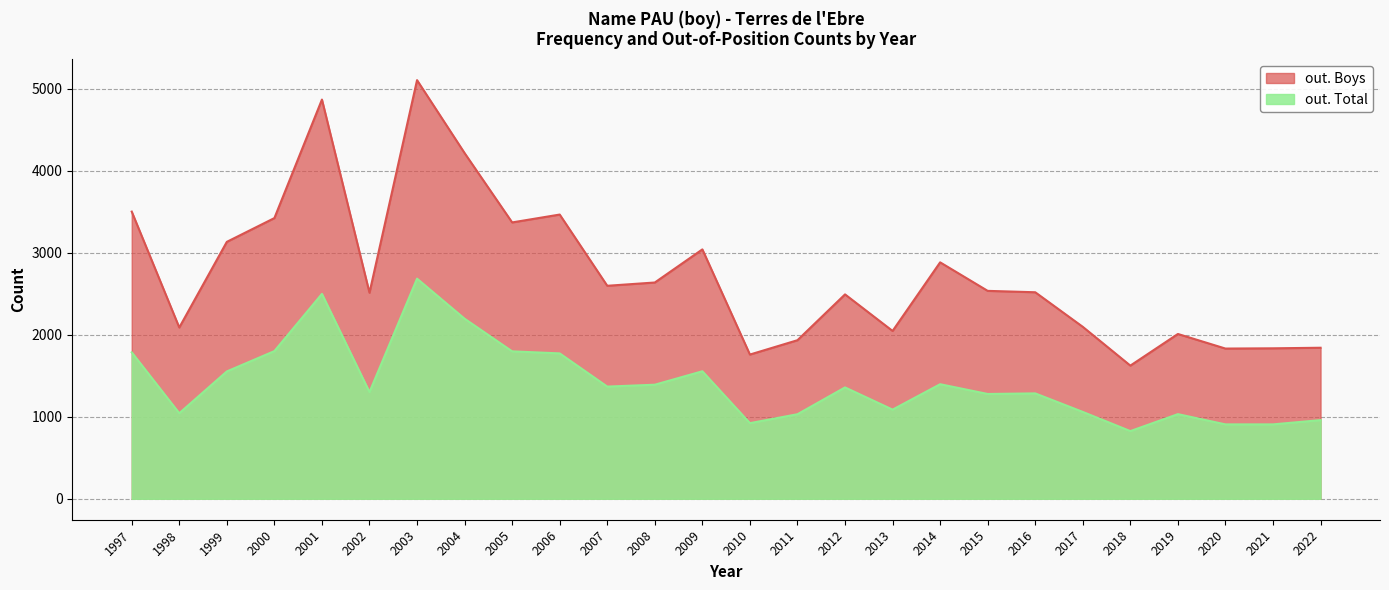

List the series in order of their overall mean, highest first.

out. Boys, out. Total